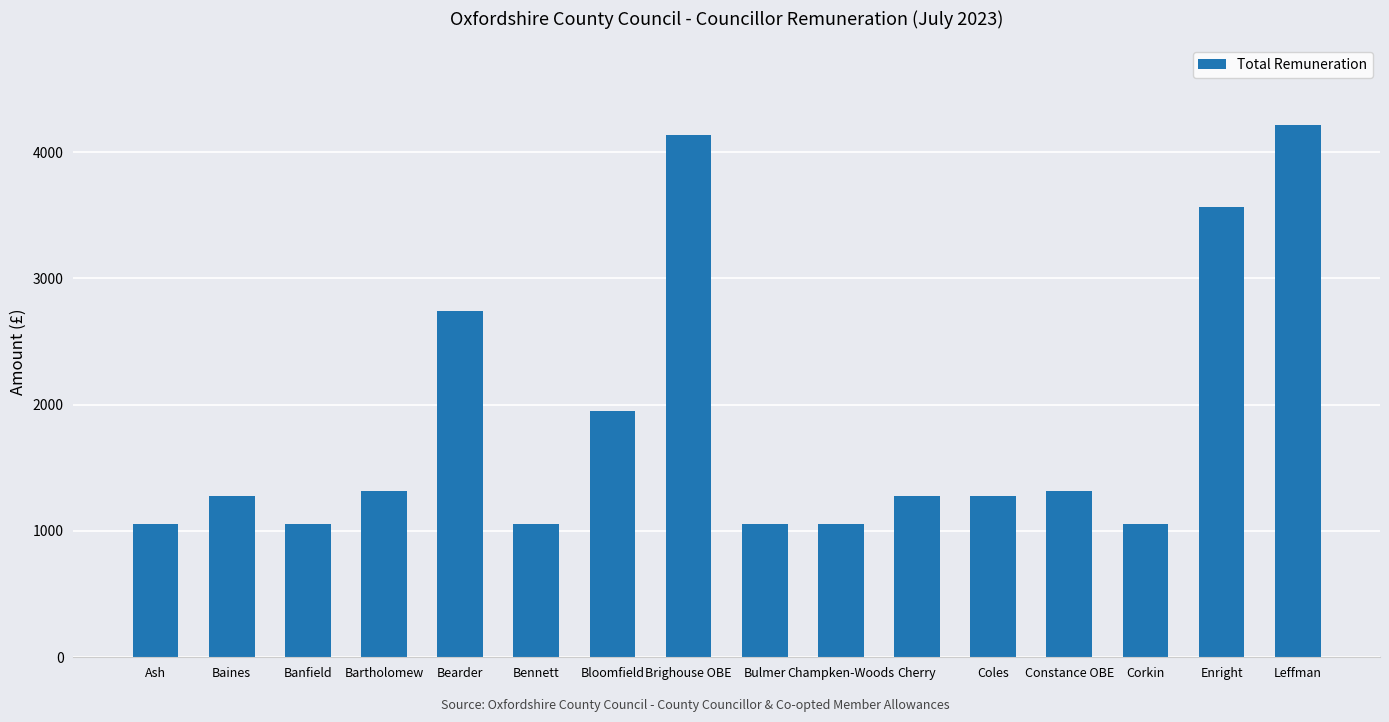

What value does the data have at Champken-Woods?

1053.0